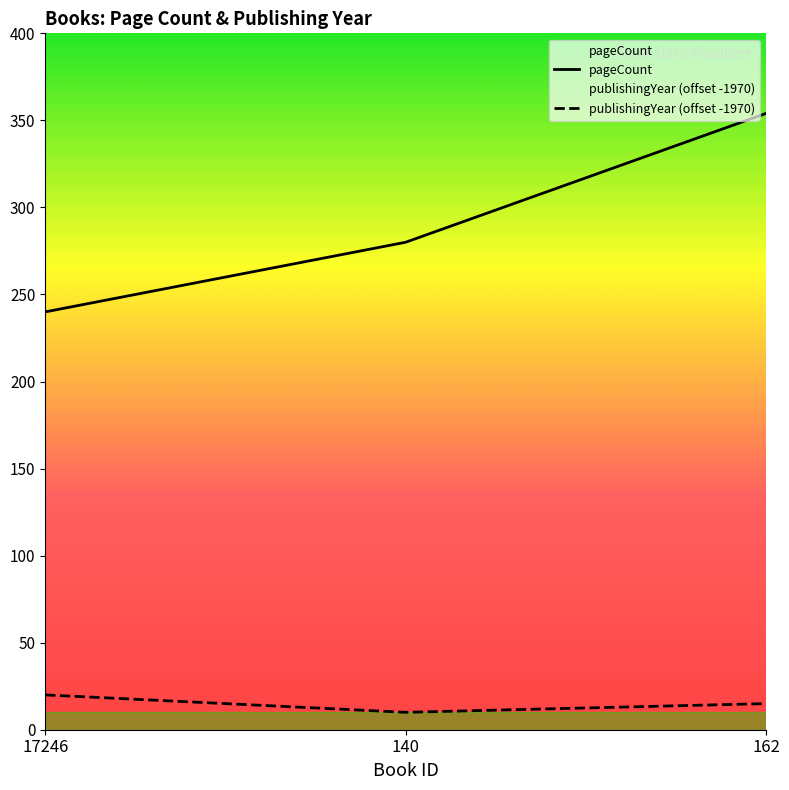

Rank the series by their average value, from highest to lowest.

pageCount, publishingYear (offset -1970)